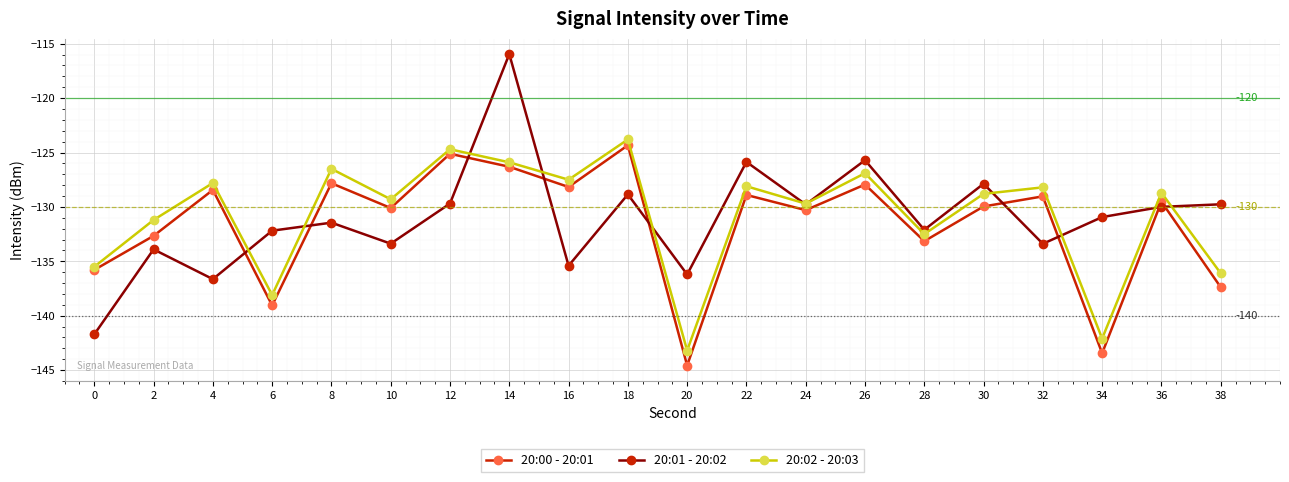

How many interior local valleys does the 20:02 - 20:03 series have?

7